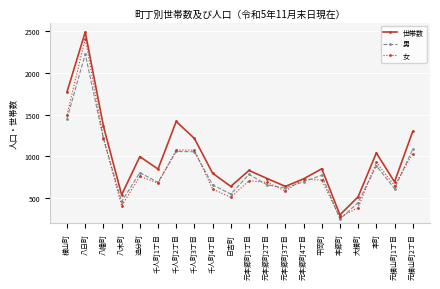

Where is the first local maximum for 男?

八日町